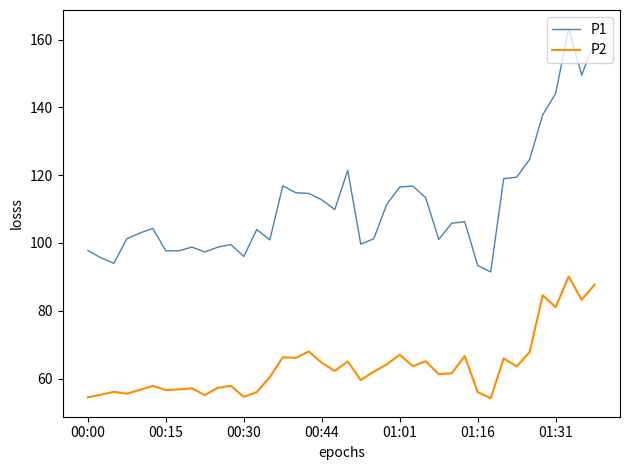

Which series has the largest total across all categories?

P1